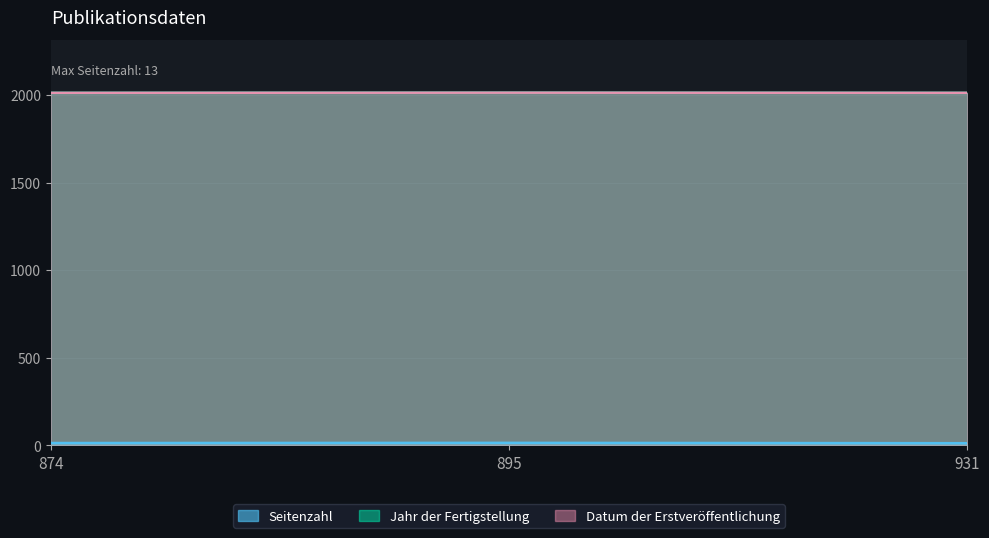

What is the difference between the highest and lowest values at 874?

2001